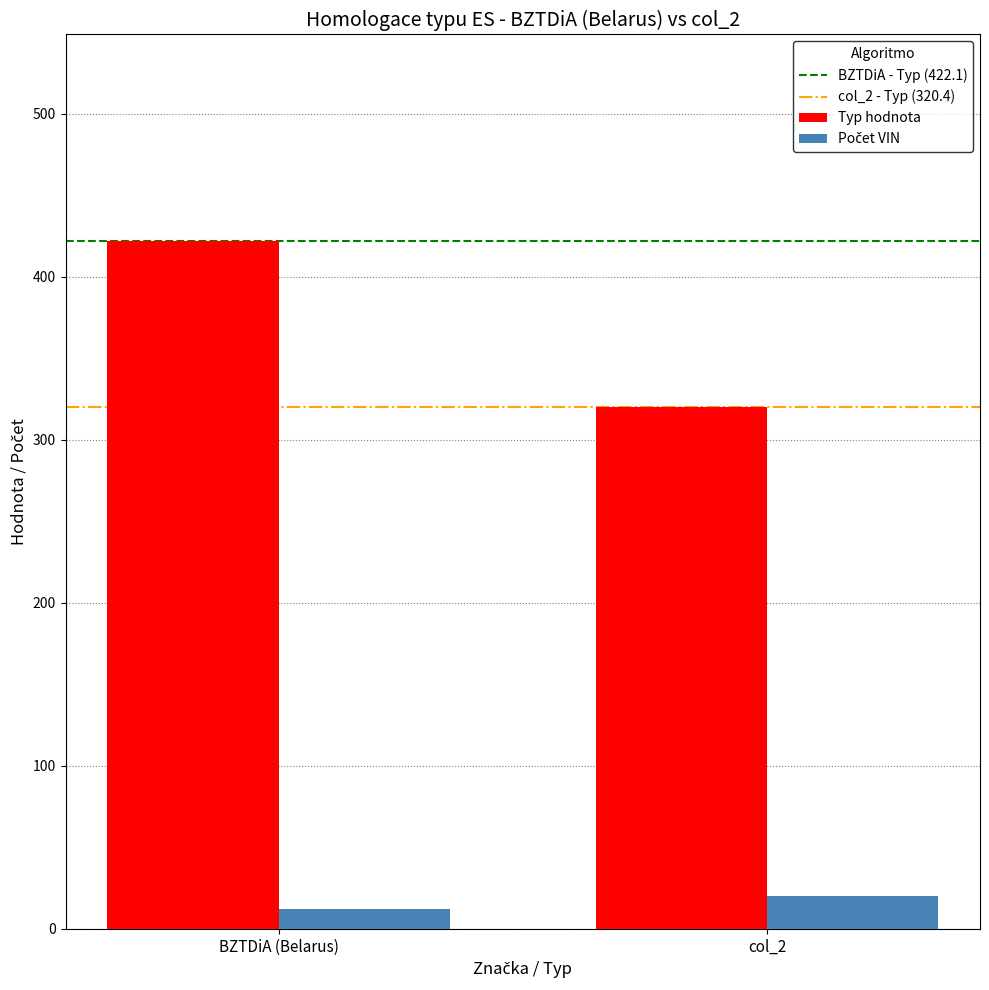

What position from the left is BZTDiA (Belarus)?

1